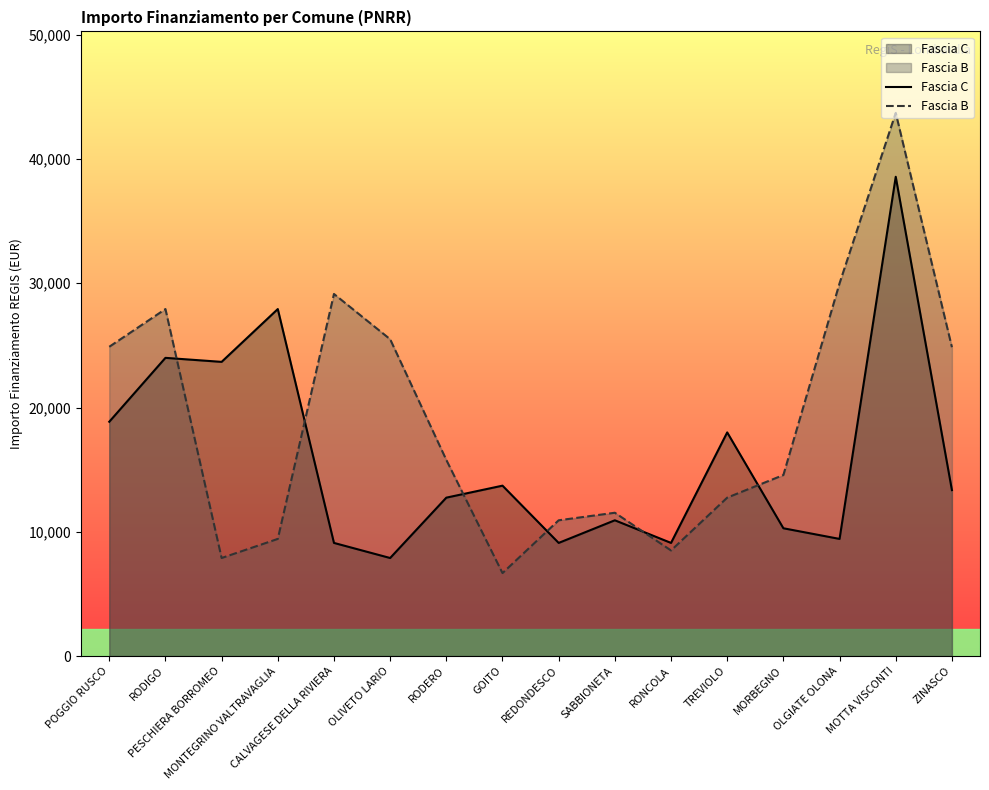

List the series in order of their overall mean, lowest first.

Fascia C, Fascia B